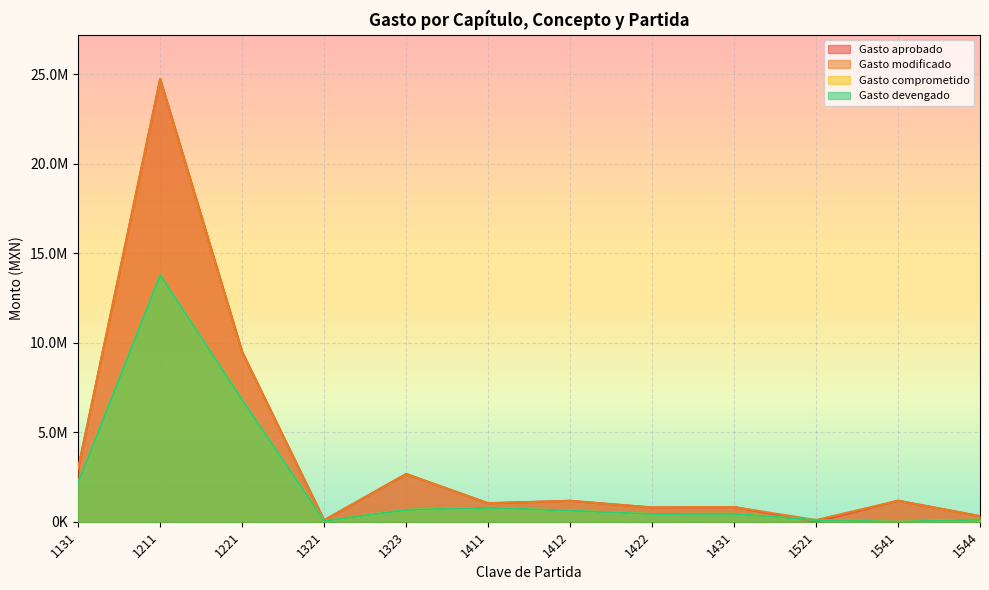

At which category does the chart reach its minimum across all series?

1521